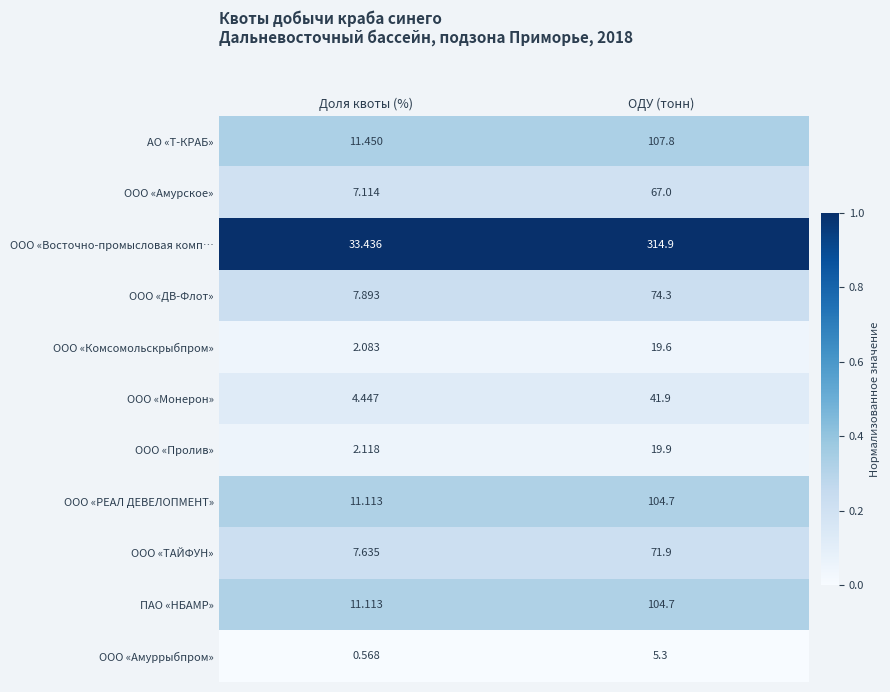

At which category does the chart reach its minimum across all series?

Доля квоты (%)